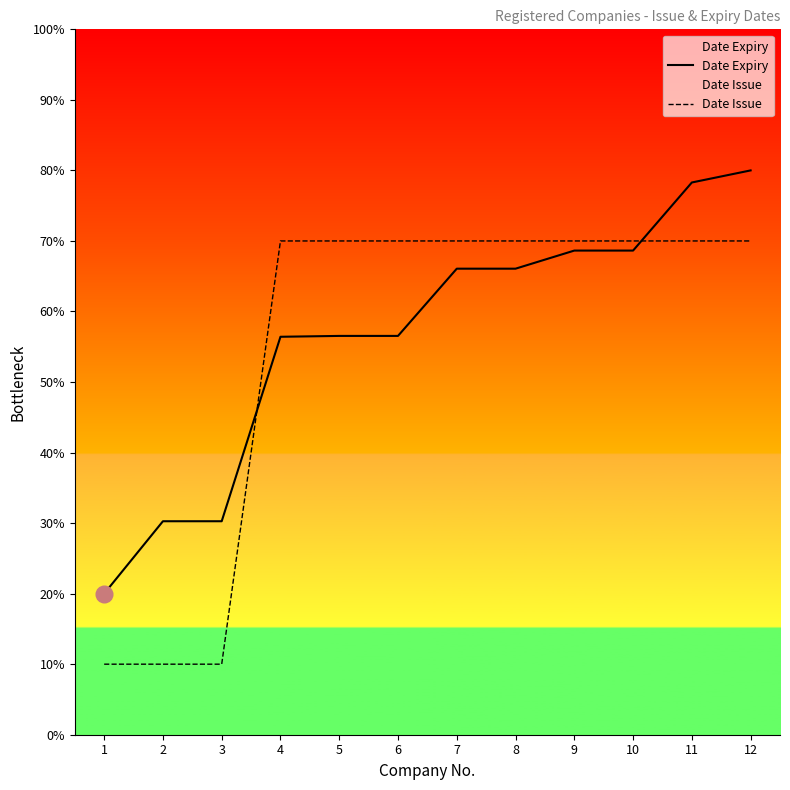

Does the chart display data point markers on the line(s)?

No